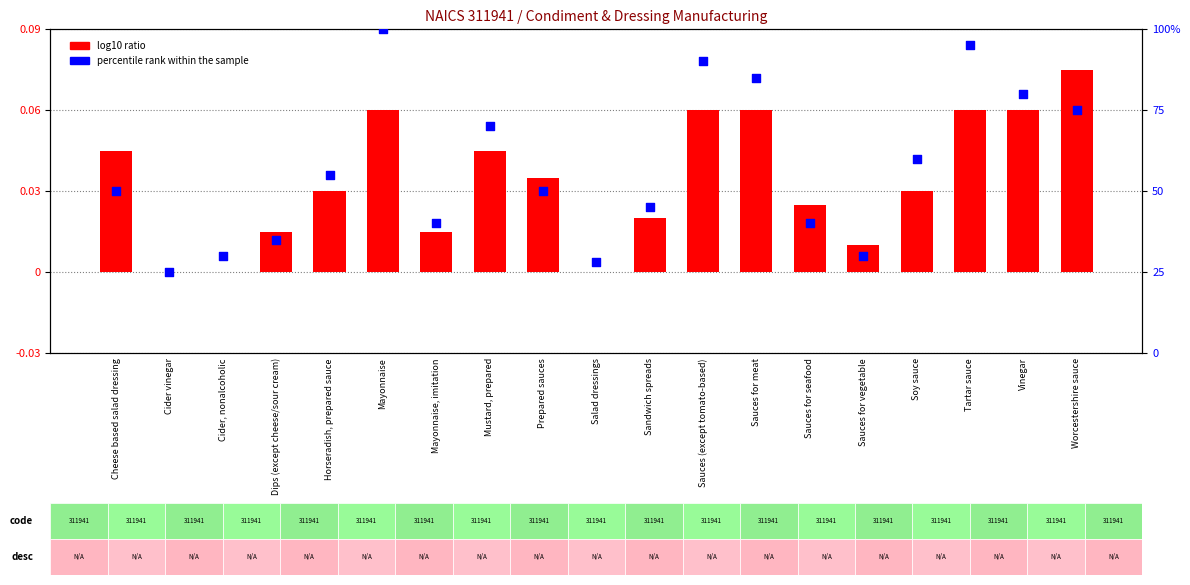

What is the total value across all series at Dips (except cheese/sour cream)?

35.0